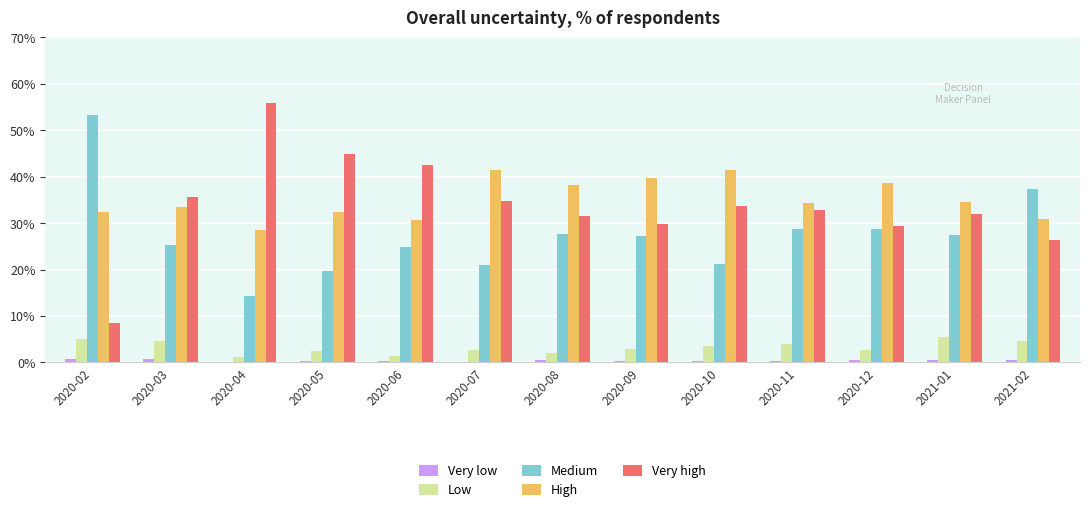

Which series has the widest spread of values?

Very high